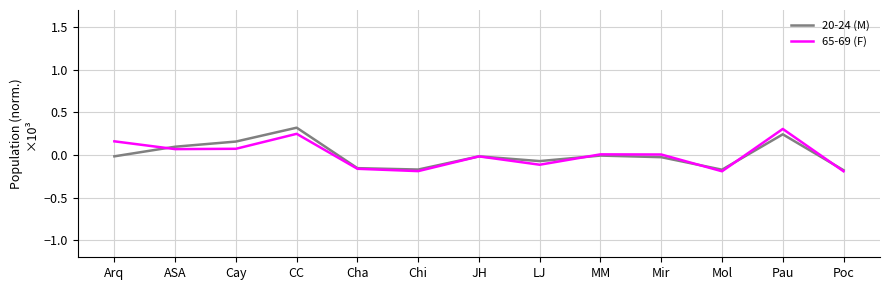

Where is the first local maximum for 65-69 (F)?

CC